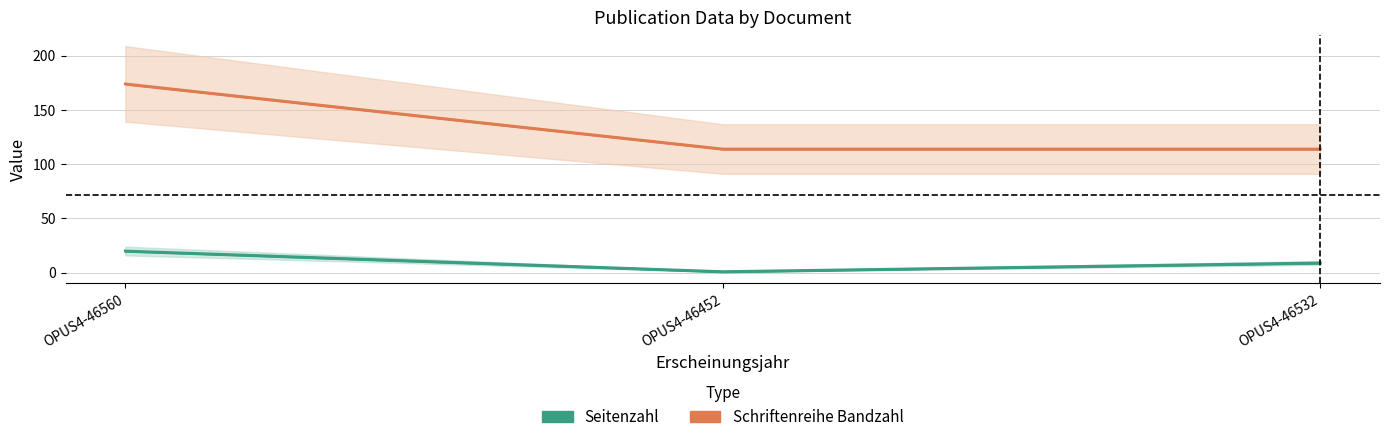

What is the lowest value of the Schriftenreihe Bandzahl series?

114